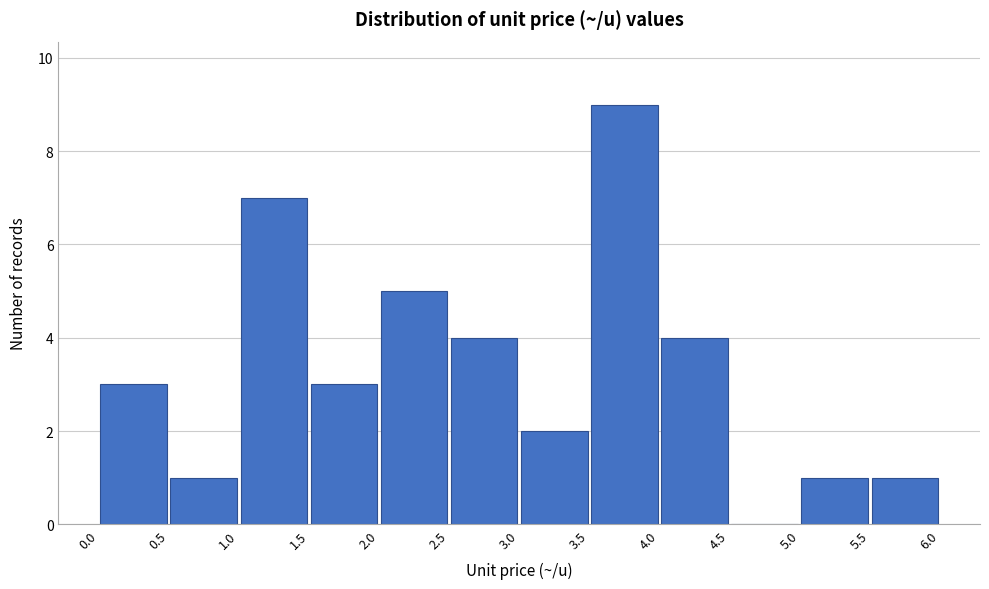

Reading left to right, transcribe this chart: for each bar, give the range it covers on the x-axis and its height. The values are not printed on the chart, so give them approximately, as read against the axis.

0.0 to 0.5: 3
0.5 to 1.0: 1
1.0 to 1.5: 7
1.5 to 2.0: 3
2.0 to 2.5: 5
2.5 to 3.0: 4
3.0 to 3.5: 2
3.5 to 4.0: 9
4.0 to 4.5: 4
4.5 to 5.0: 0
5.0 to 5.5: 1
5.5 to 6.0: 1